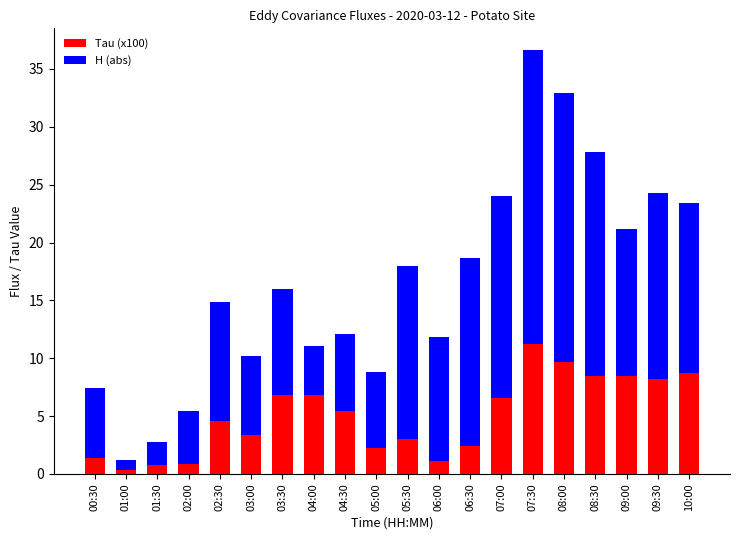

Where does the Tau (x100) series first go above 5?

03:30